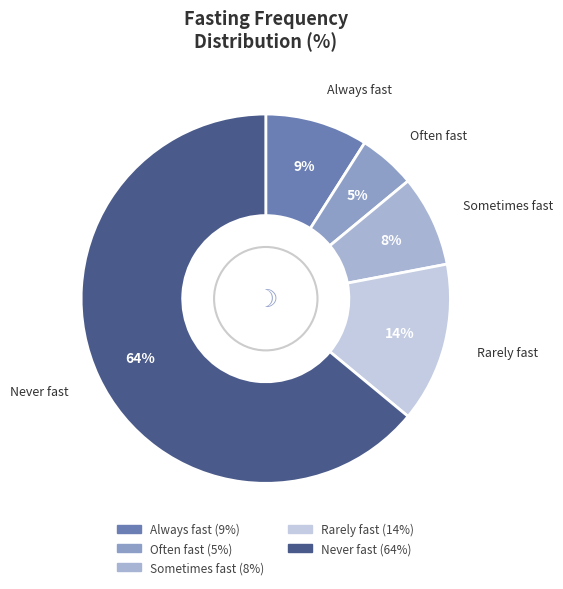

To the nearest percent, what portion does Often fast represent?

5%